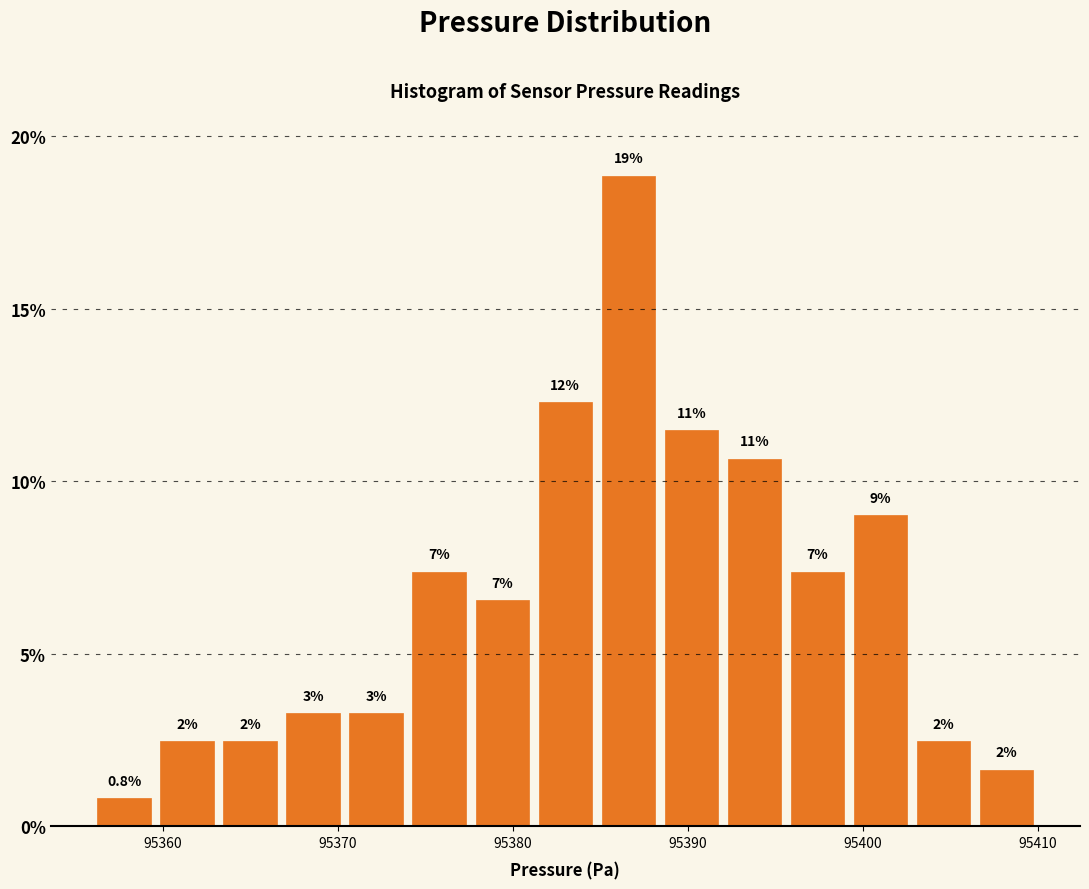

Read against the x-axis, roughly where is the centre of the tallest bar?

95387